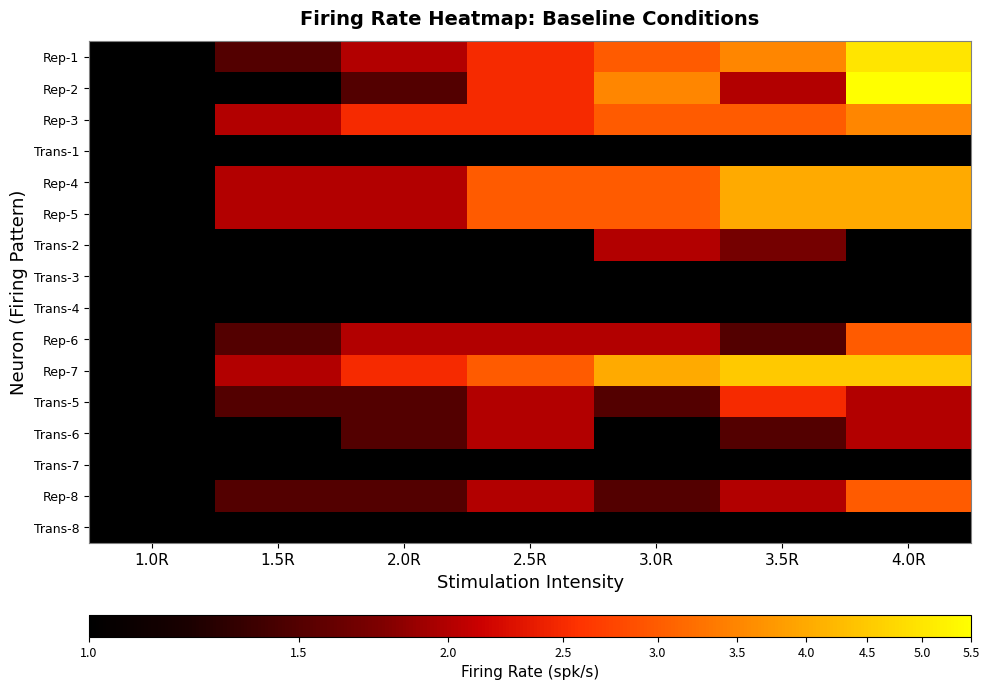

Reading right to left, transcribe all the data shown in this chart.

Rep-1: 4.0R=0.7	3.5R=0.5	3.0R=0.5	2.5R=0.4	2.0R=0.3	1.5R=0.2	1.0R=0.0
Rep-2: 4.0R=0.7	3.5R=0.3	3.0R=0.5	2.5R=0.4	2.0R=0.2	1.5R=0.0	1.0R=0.0
Rep-3: 4.0R=0.5	3.5R=0.5	3.0R=0.5	2.5R=0.4	2.0R=0.4	1.5R=0.3	1.0R=0.0
Trans-1: 4.0R=0.0	3.5R=0.0	3.0R=0.0	2.5R=0.0	2.0R=0.0	1.5R=0.0	1.0R=0.0
Rep-4: 4.0R=0.6	3.5R=0.6	3.0R=0.5	2.5R=0.5	2.0R=0.3	1.5R=0.3	1.0R=0.0
Rep-5: 4.0R=0.6	3.5R=0.6	3.0R=0.5	2.5R=0.5	2.0R=0.3	1.5R=0.3	1.0R=0.0
Trans-2: 4.0R=0.0	3.5R=0.2	3.0R=0.3	2.5R=0.0	2.0R=0.0	1.5R=0.0	1.0R=0.0
Trans-3: 4.0R=0.0	3.5R=0.0	3.0R=0.0	2.5R=0.0	2.0R=0.0	1.5R=0.0	1.0R=0.0
Trans-4: 4.0R=0.0	3.5R=0.0	3.0R=0.0	2.5R=0.0	2.0R=0.0	1.5R=0.0	1.0R=0.0
Rep-6: 4.0R=0.5	3.5R=0.2	3.0R=0.3	2.5R=0.3	2.0R=0.3	1.5R=0.2	1.0R=0.0
Rep-7: 4.0R=0.7	3.5R=0.7	3.0R=0.6	2.5R=0.5	2.0R=0.4	1.5R=0.3	1.0R=0.0
Trans-5: 4.0R=0.3	3.5R=0.4	3.0R=0.2	2.5R=0.3	2.0R=0.2	1.5R=0.2	1.0R=0.0
Trans-6: 4.0R=0.3	3.5R=0.2	3.0R=0.0	2.5R=0.3	2.0R=0.2	1.5R=0.0	1.0R=0.0
Trans-7: 4.0R=0.0	3.5R=0.0	3.0R=0.0	2.5R=0.0	2.0R=0.0	1.5R=0.0	1.0R=0.0
Rep-8: 4.0R=0.5	3.5R=0.3	3.0R=0.2	2.5R=0.3	2.0R=0.2	1.5R=0.2	1.0R=0.0
Trans-8: 4.0R=0.0	3.5R=0.0	3.0R=0.0	2.5R=0.0	2.0R=0.0	1.5R=0.0	1.0R=0.0